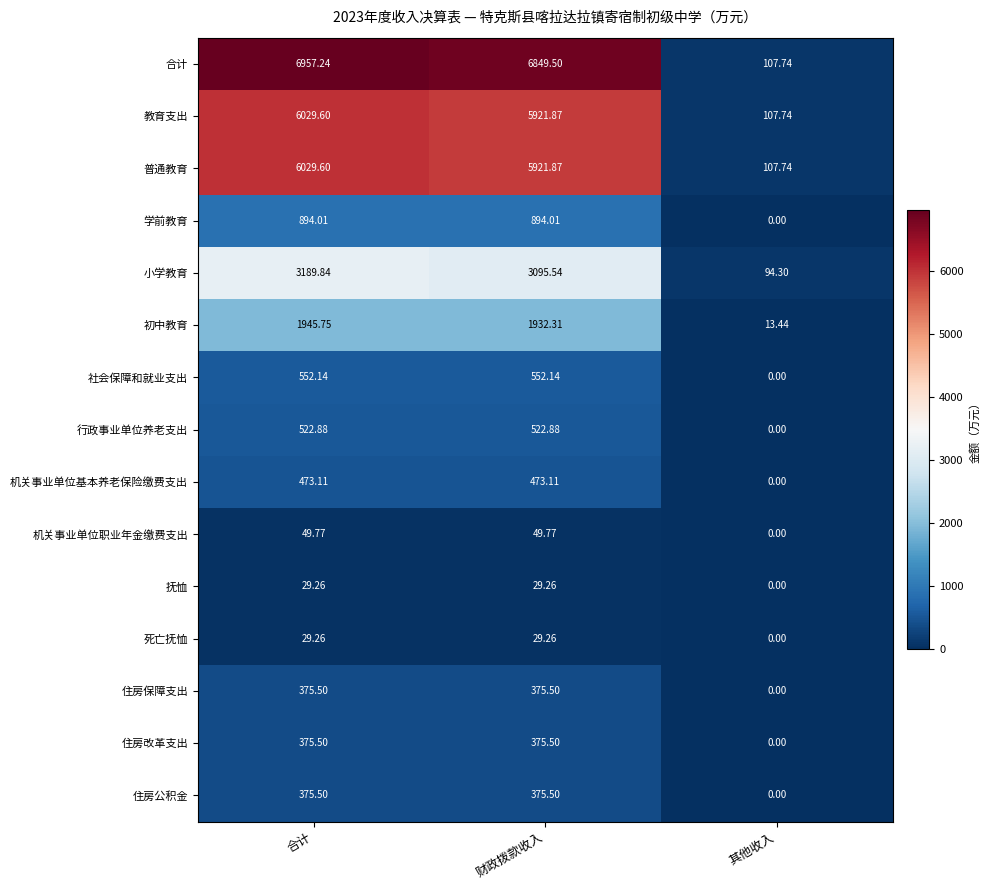

Which series changed the most between 合计 and 财政拨款收入?

合计